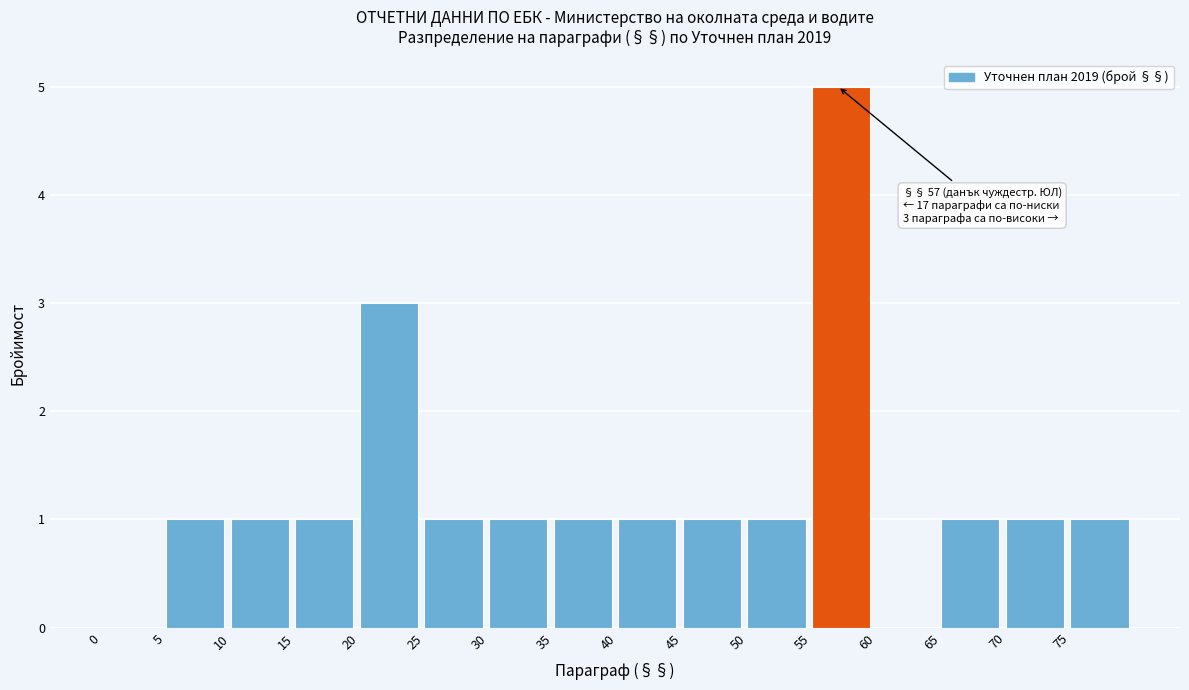

Which range on the x-axis has the tallest bar?

55 to 60